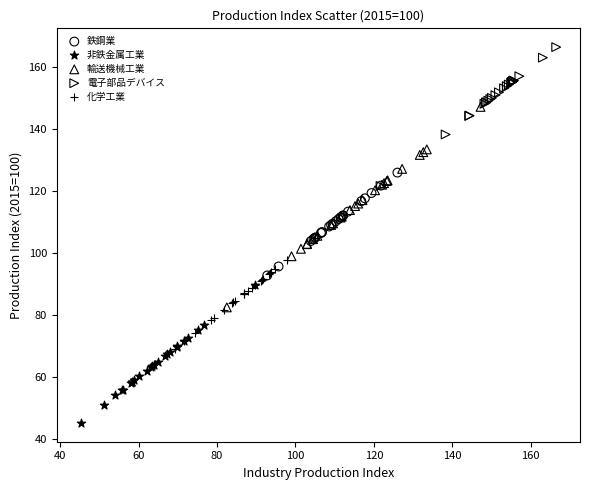

Which series reaches the maximum Y coordinate?

電子部品デバイス